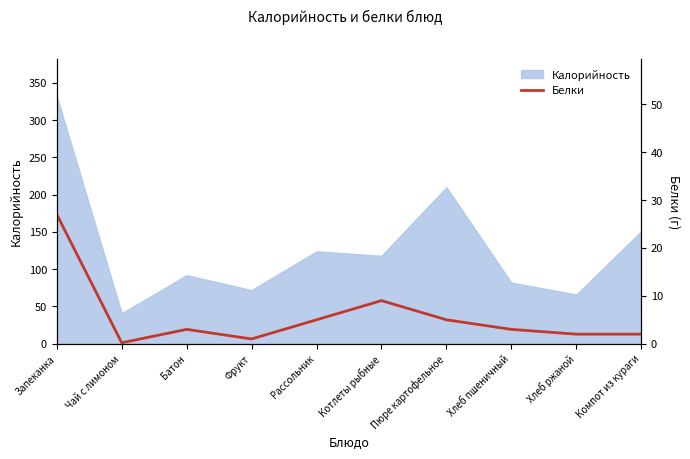

What is the sum of all values?

57.2